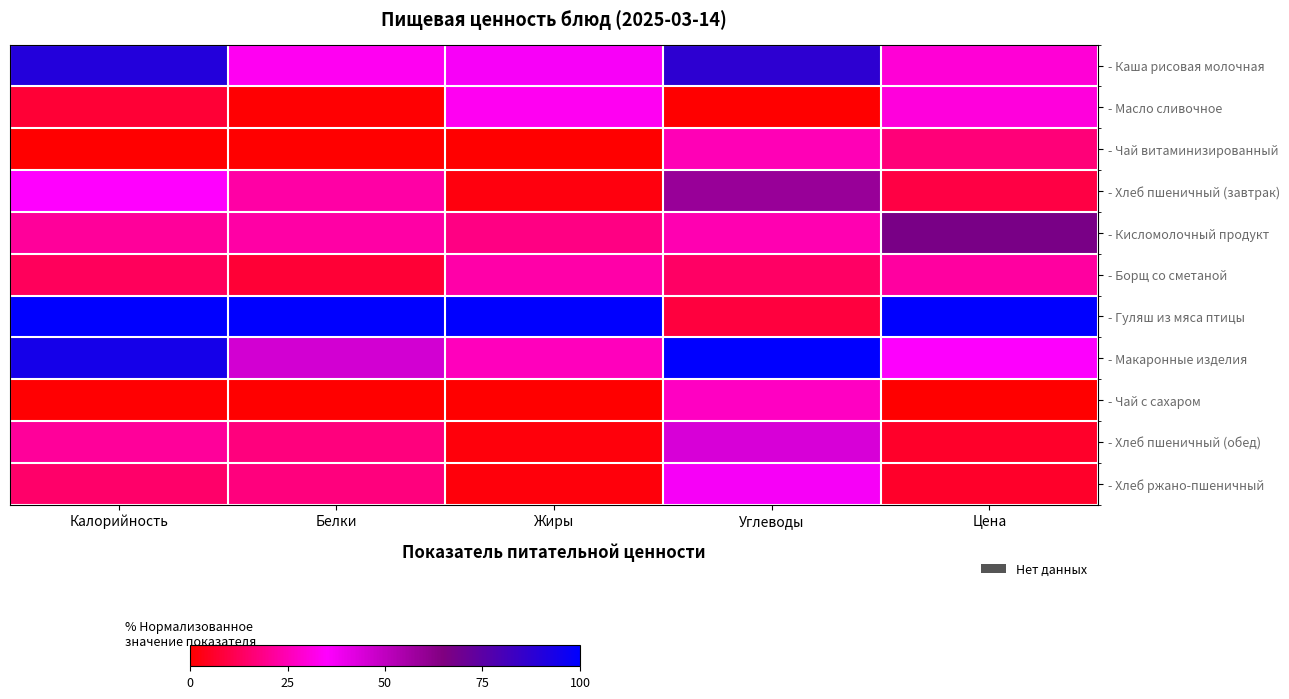

What is the difference between the highest and lowest values at Калорийность?

100.0